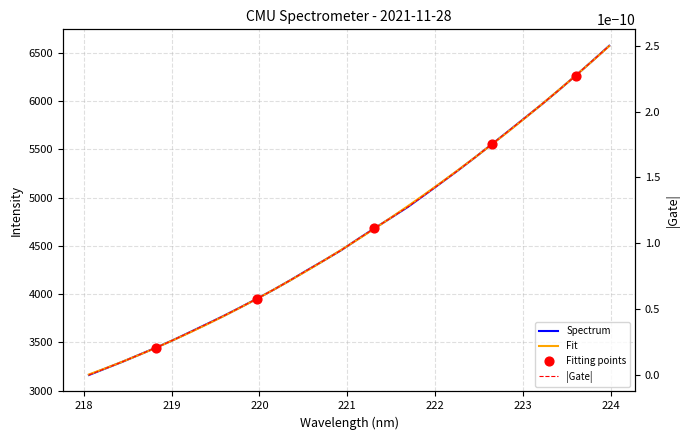

What is the change in value from 219.3979 to 222.4538?

+1730.0